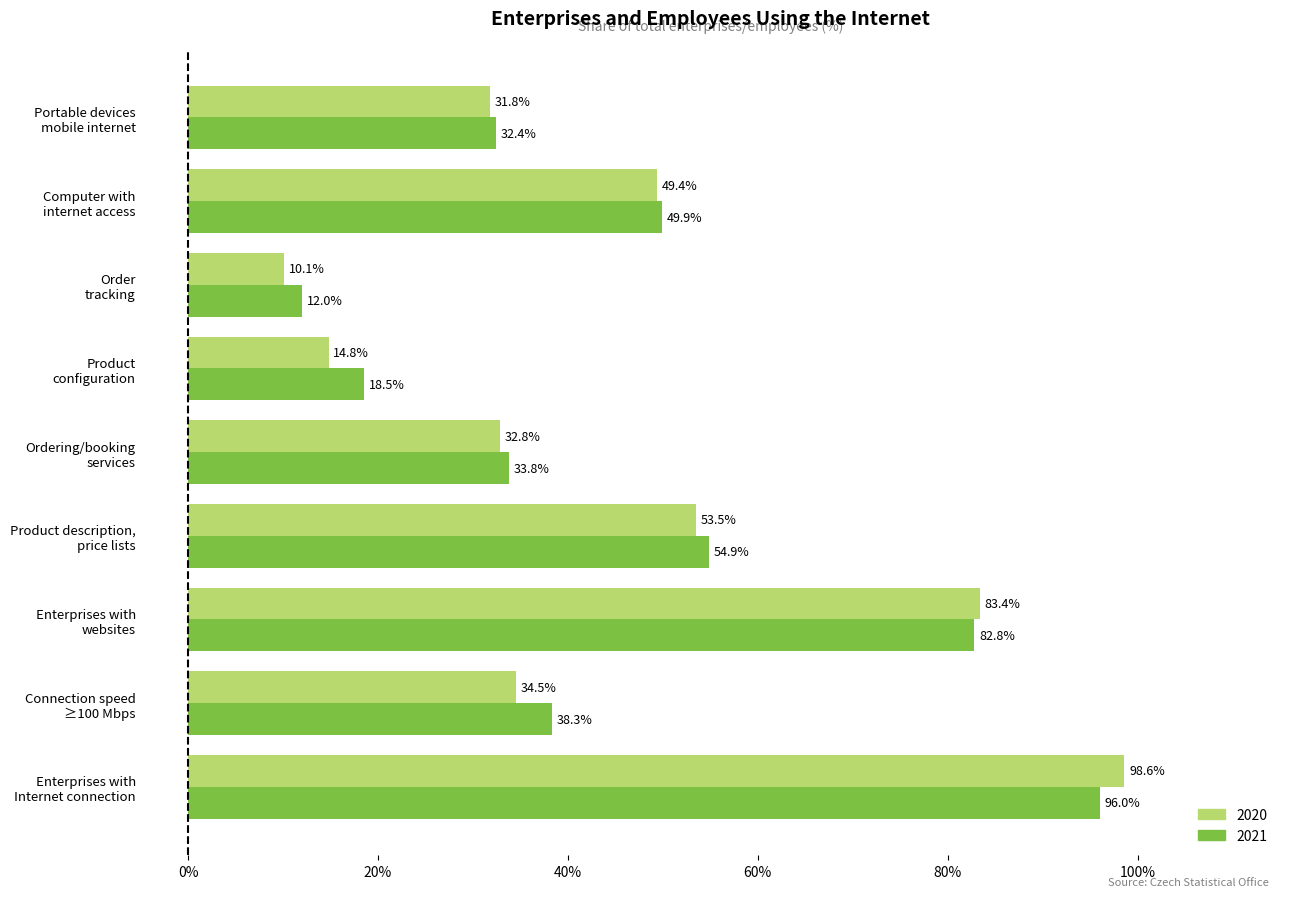

List the labels in order of 2021 value, largest first.

Enterprises with
Internet connection, Enterprises with
websites, Product description,
price lists, Computer with
internet access, Connection speed
≥100 Mbps, Ordering/booking
services, Portable devices
mobile internet, Product
configuration, Order
tracking